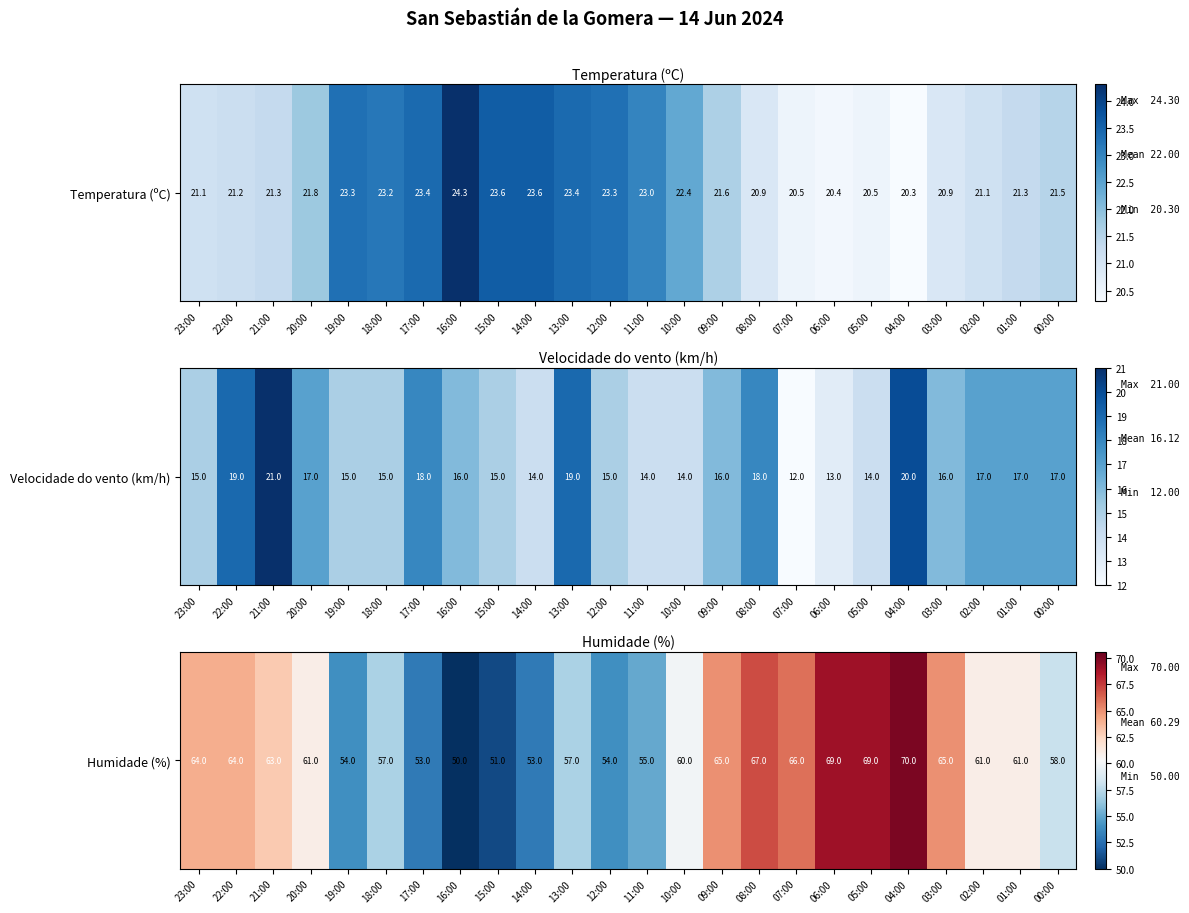

What is the sum of the values at 01:00 and 19:00?

115